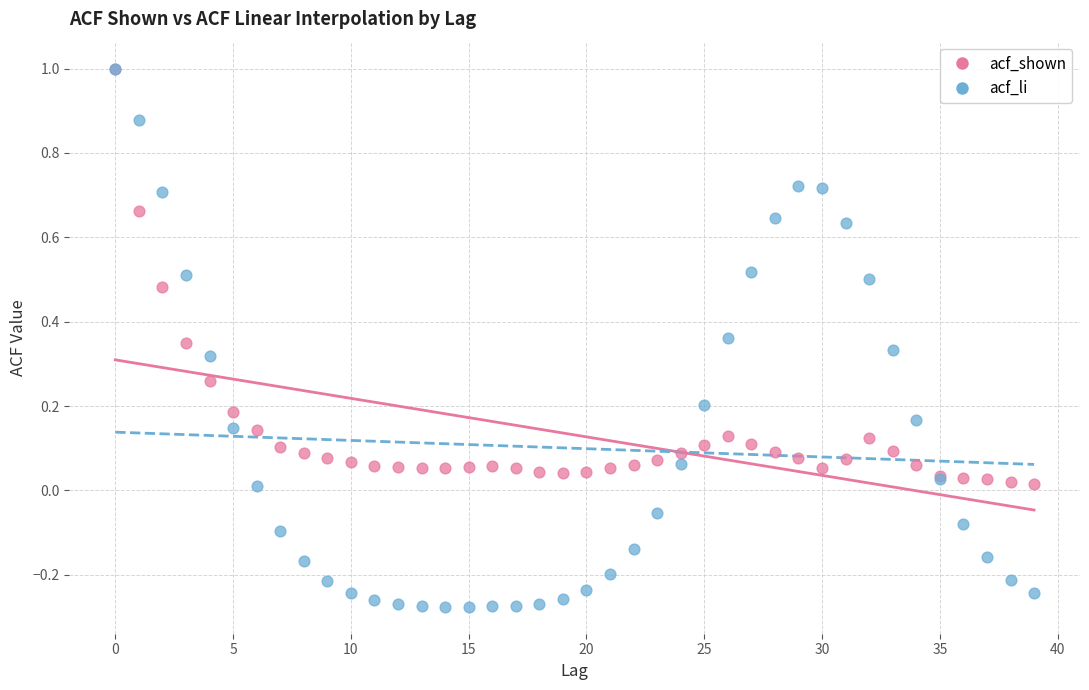

Which series reaches the minimum Y coordinate?

acf_li